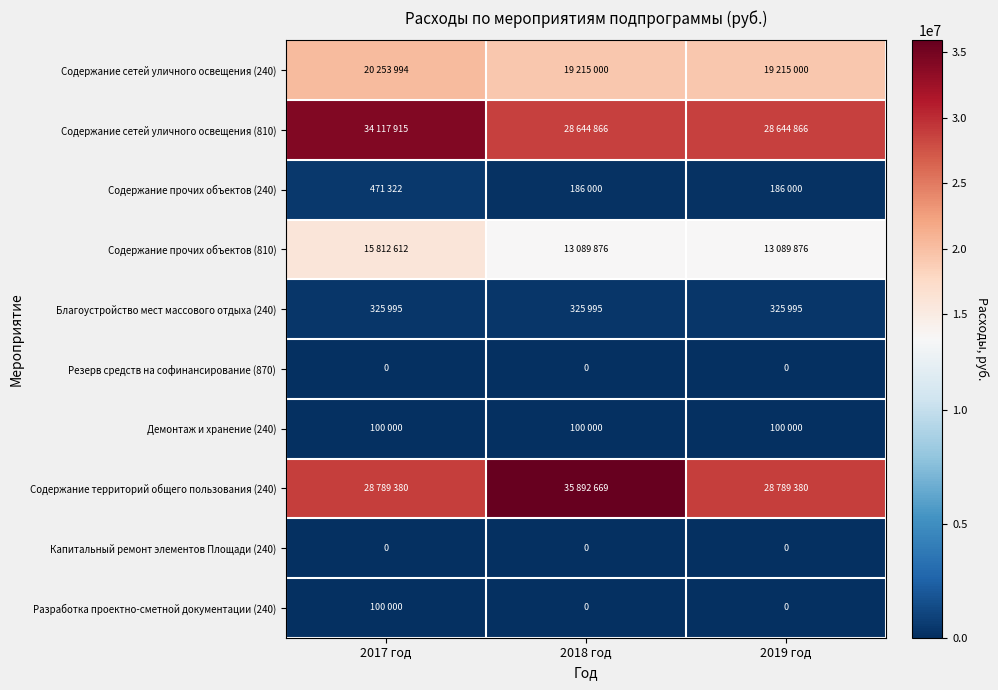

What is the approximate value of Содержание прочих объектов (810) at 2019 год?

13089876.0